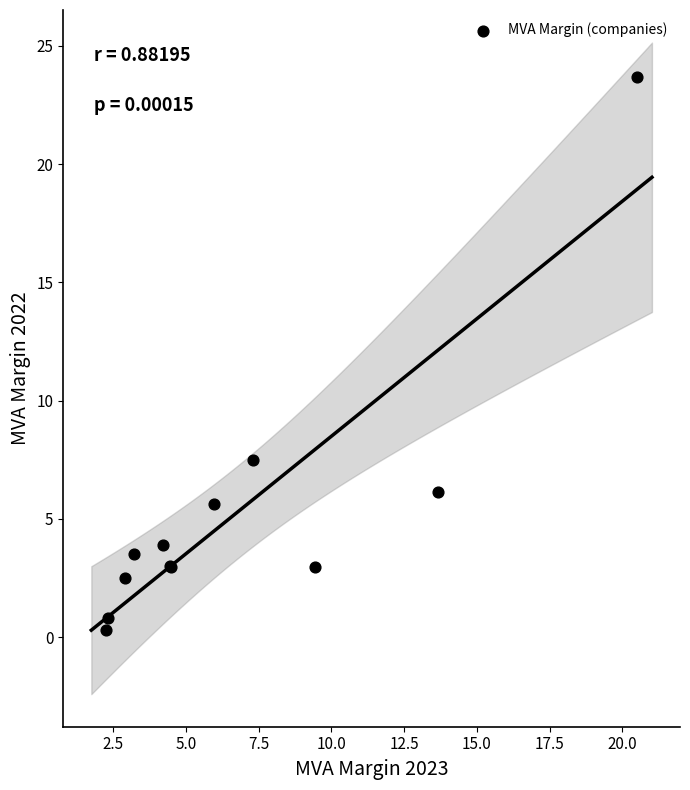

What Y value in the scatter plot is closest to 11?

7.5